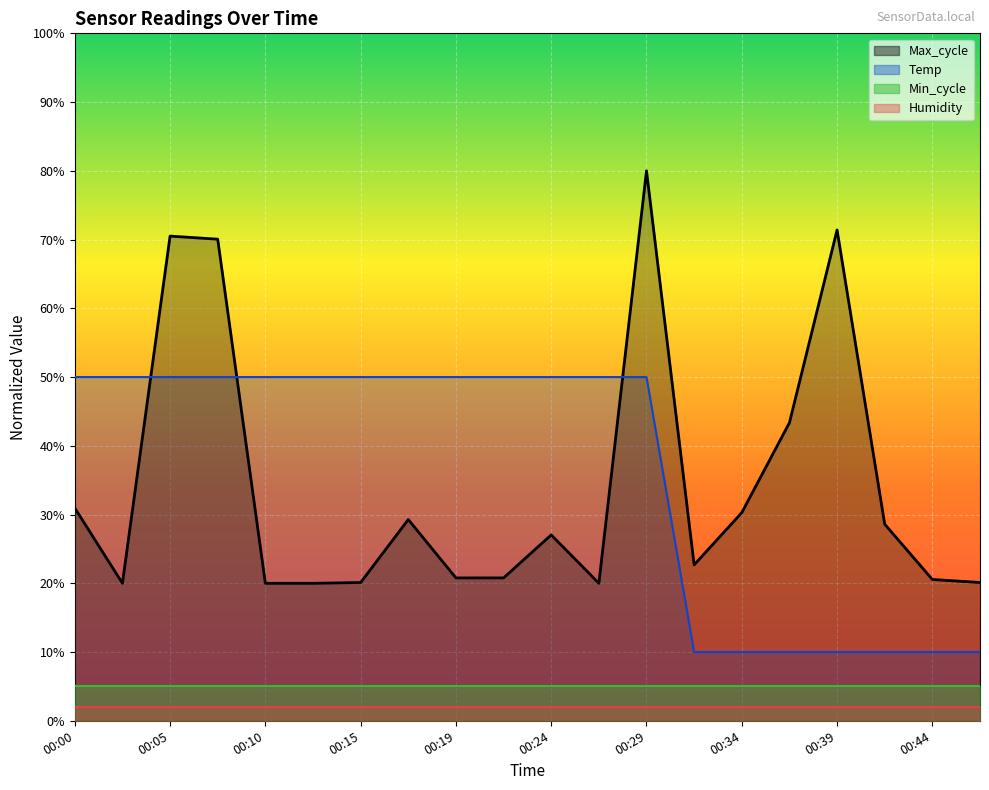

True or false: Temp and Min_cycle intersect in this chart.

False